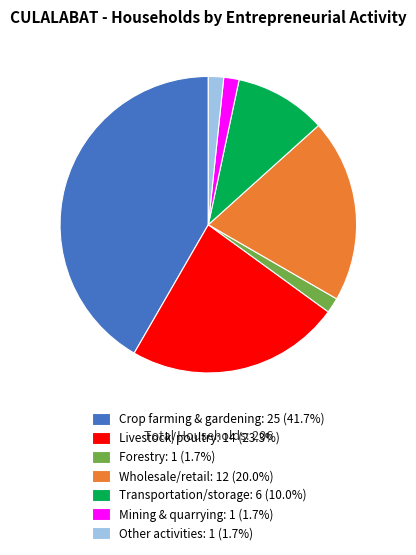

Is there a majority slice in this chart?

No